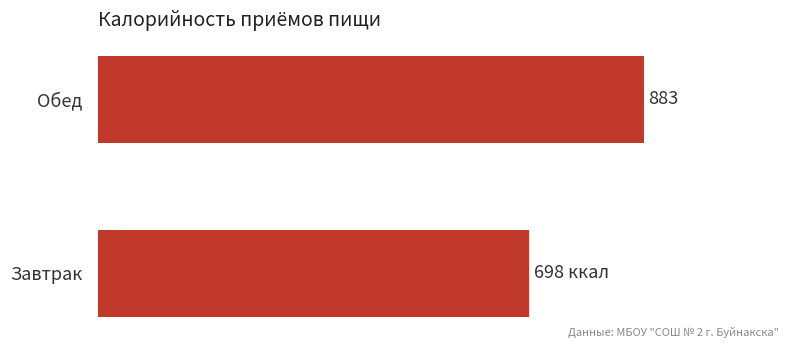

At which label is the value closest to 790?

Завтрак